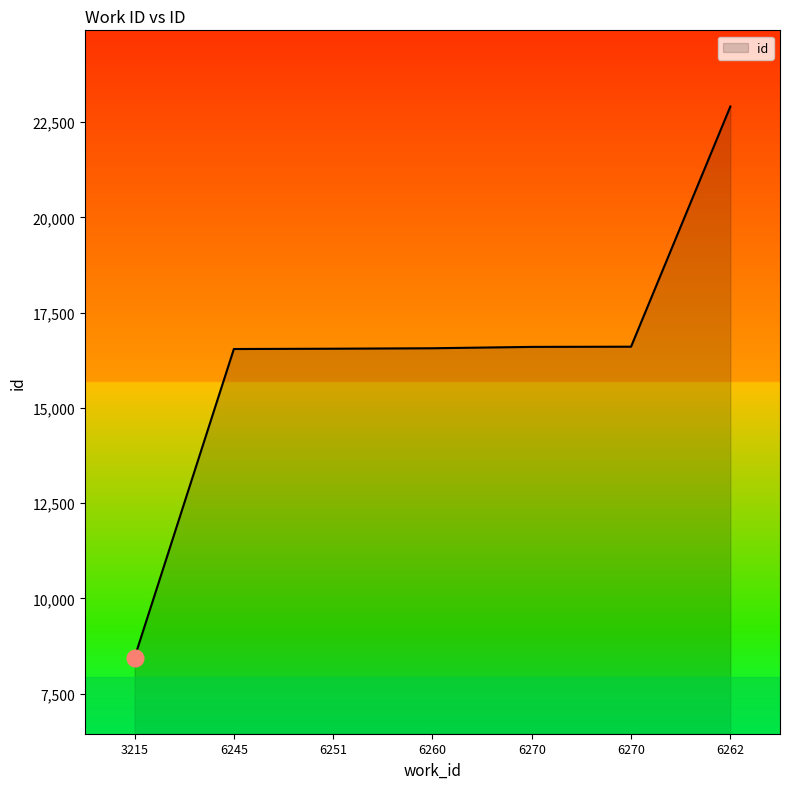

Reading left to right, extract all data points from this chart.

3215=8445	6245=16544	6251=16552	6260=16564	6270=16600	6270=16605	6262=22910